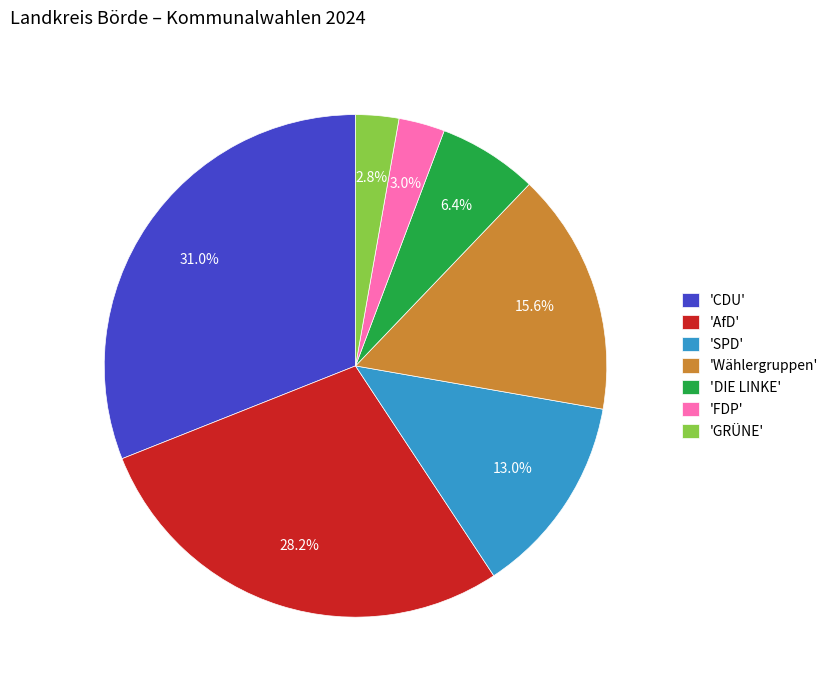

What is the ratio of the value at 'Wählergruppen' to the value at 'SPD'?

1.2